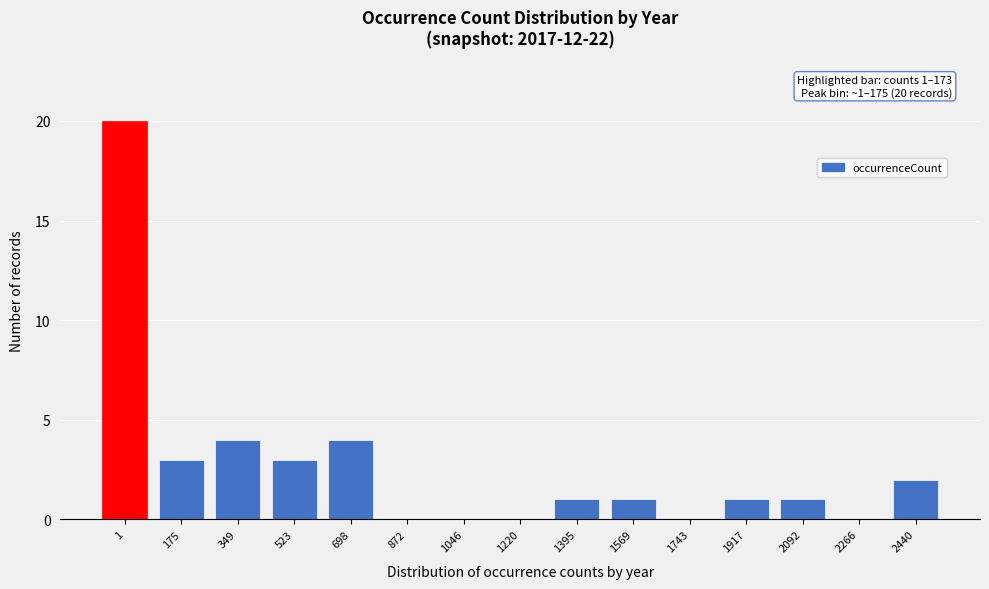

Reading left to right, extract all data points from this chart.

1=20	175=3	349=4	523=3	698=4	872=0	1046=0	1220=0	1395=1	1569=1	1743=0	1917=1	2092=1	2266=0	2440=2